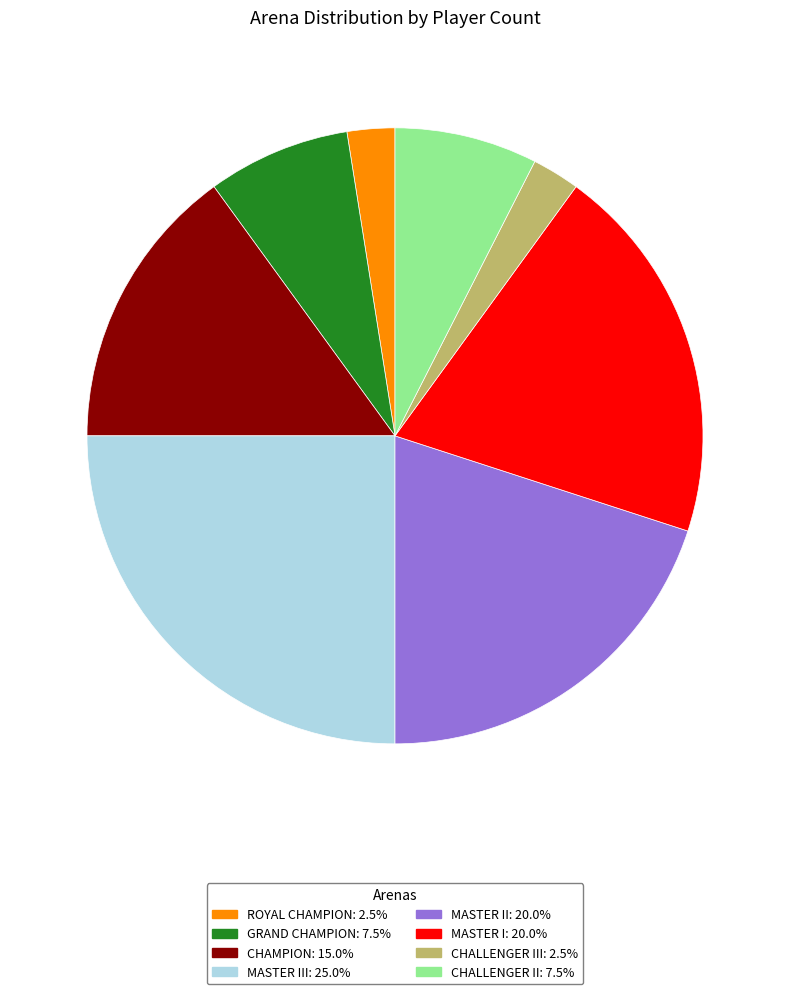

Count the number of slices in the pie.

8